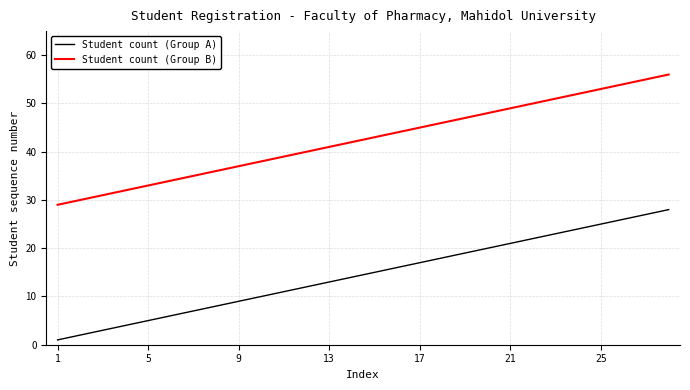

List the series in order of their overall mean, highest first.

Student count (Group B), Student count (Group A)